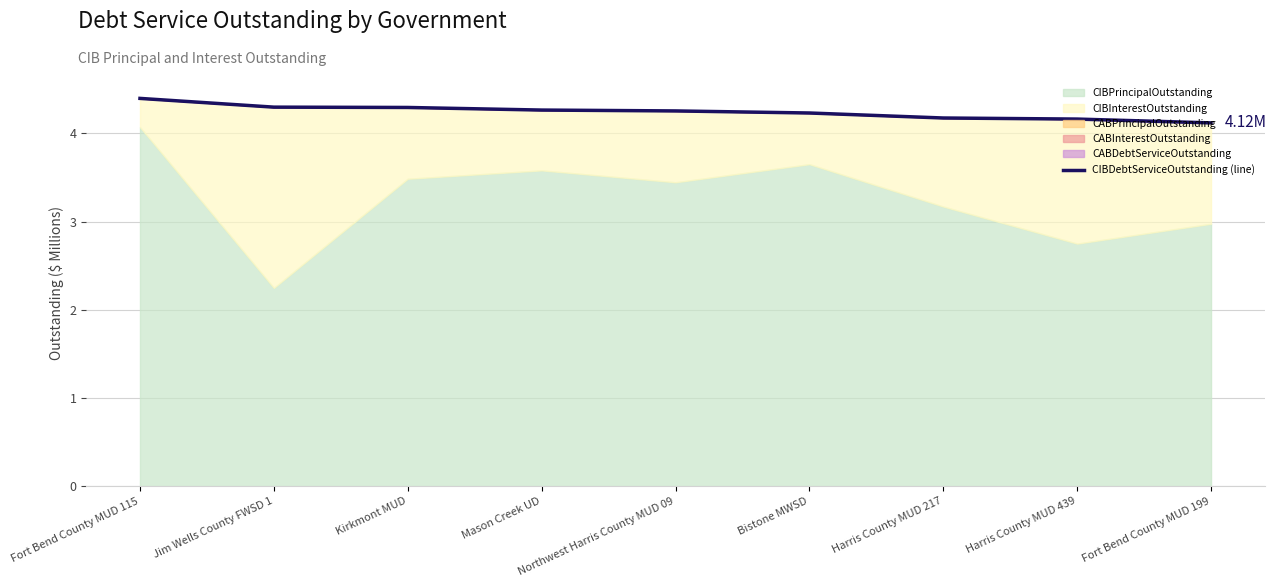

What is the label of the 1st point from the right?

Fort Bend County MUD 199